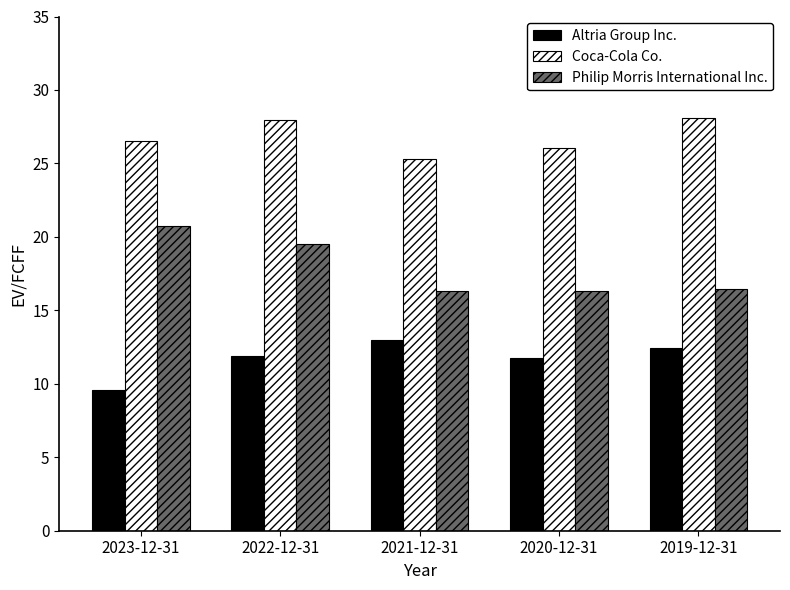

What is the lowest value of the Coca-Cola Co. series?

25.3